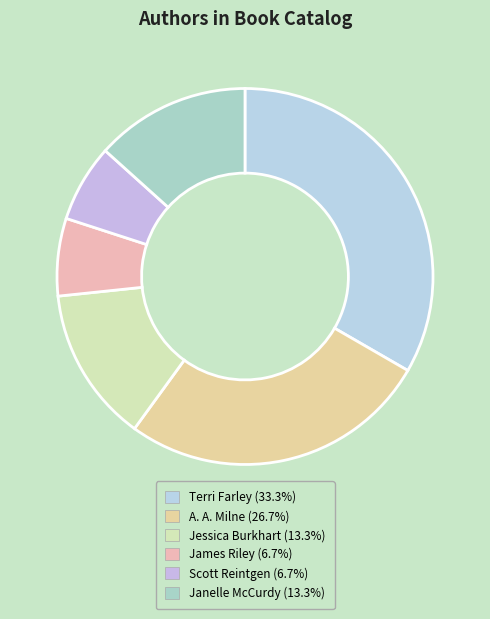

Between James Riley and A. A. Milne, which is larger?

A. A. Milne